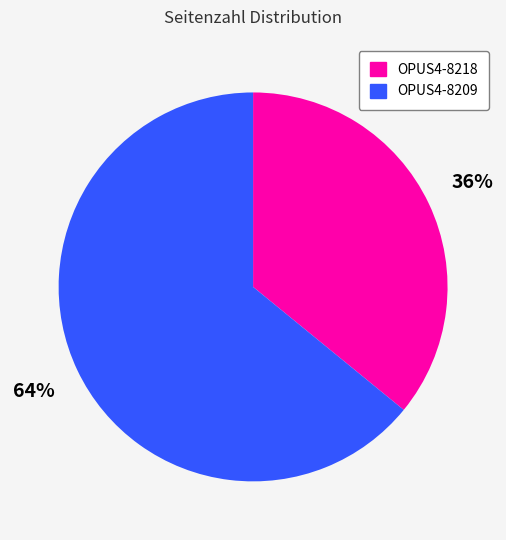

Is it true that OPUS4-8218 is 31% of the pie?

False